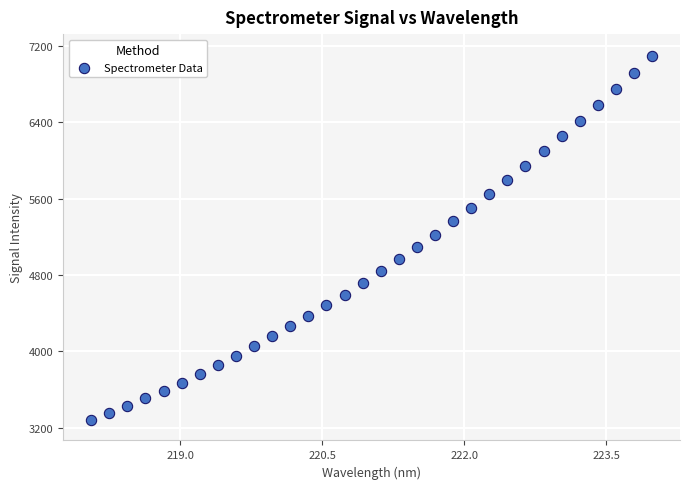

What is the range of X values (max minus min)?

5.9